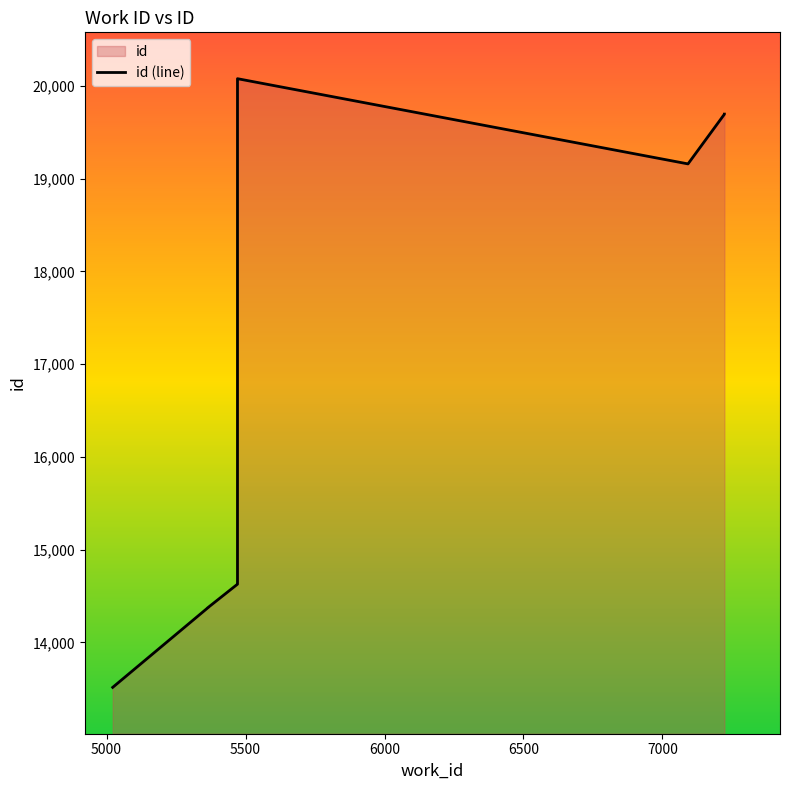

The value at 5500 is 21066. True or false?

False